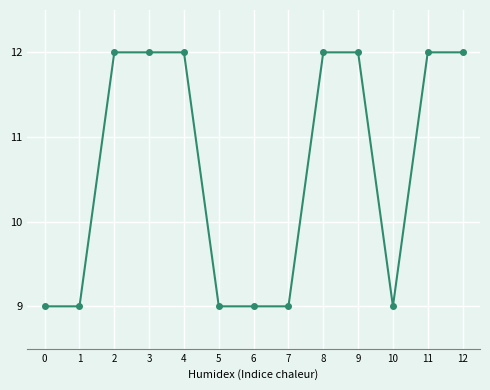

What is the change in value from 1 to 3?

+3.0